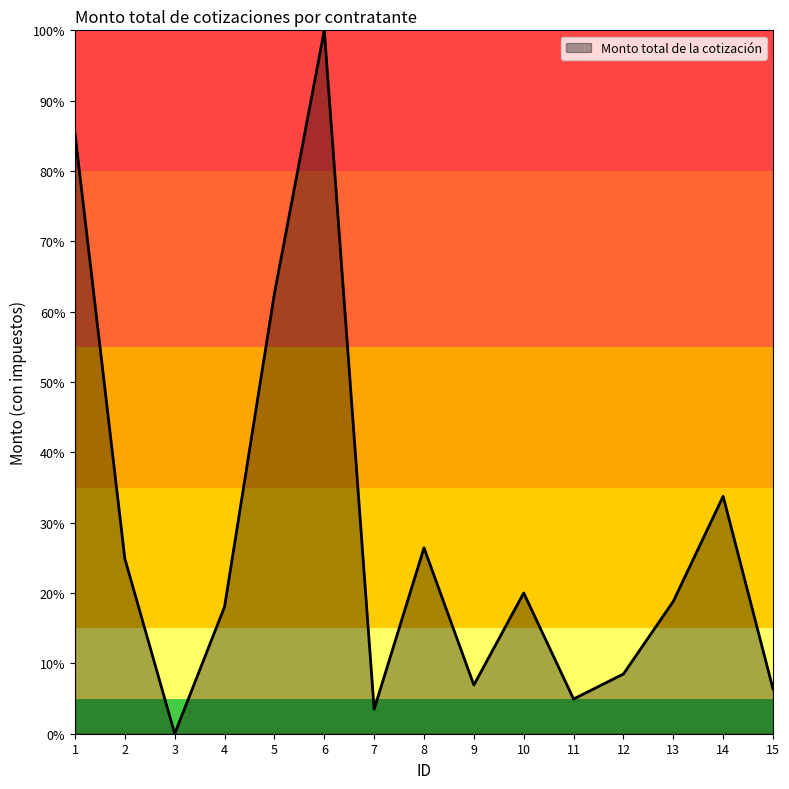

Where is the data nearest to the value 50?

5